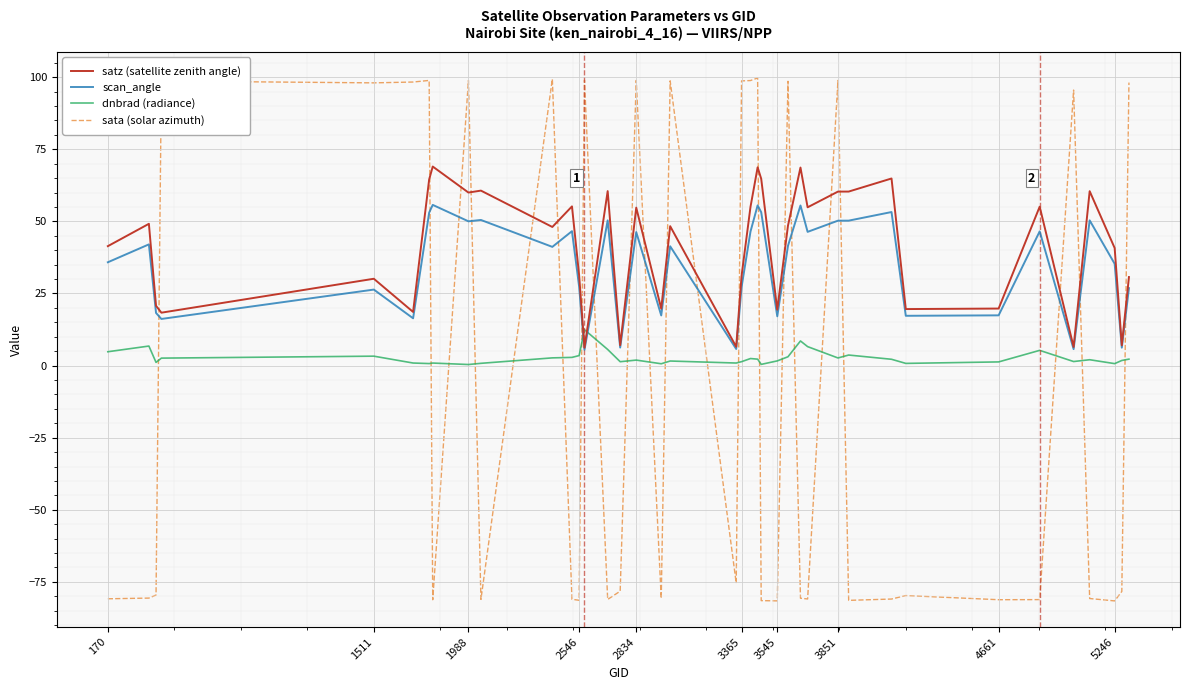

Which series ends up on top after the final intersection of satz (satellite zenith angle) and sata (solar azimuth)?

sata (solar azimuth)